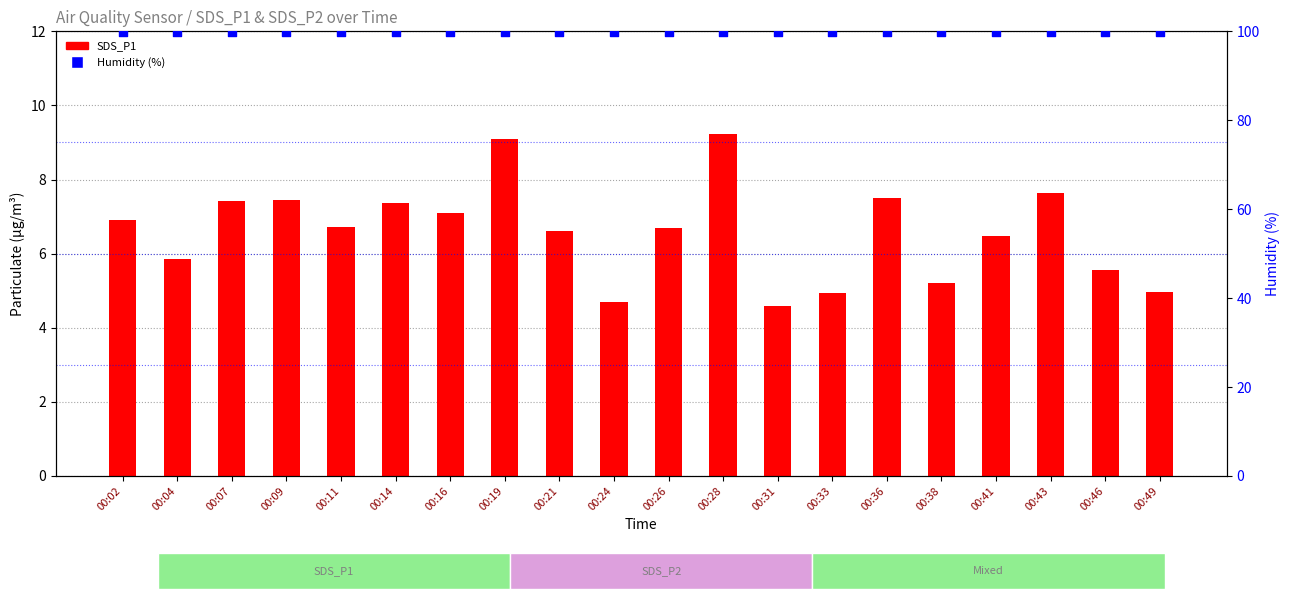

Which series reaches the maximum Y coordinate?

Humidity (%)